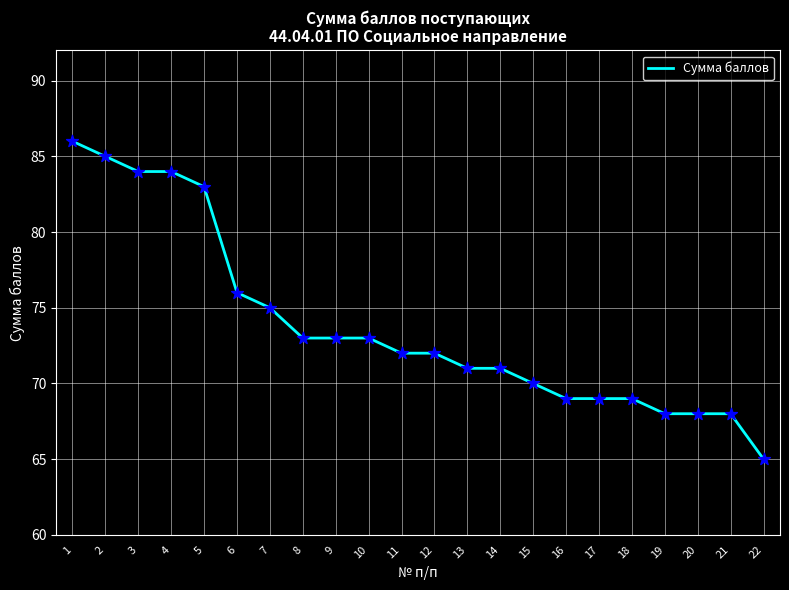

Which has a higher value, 18 or 15?

15